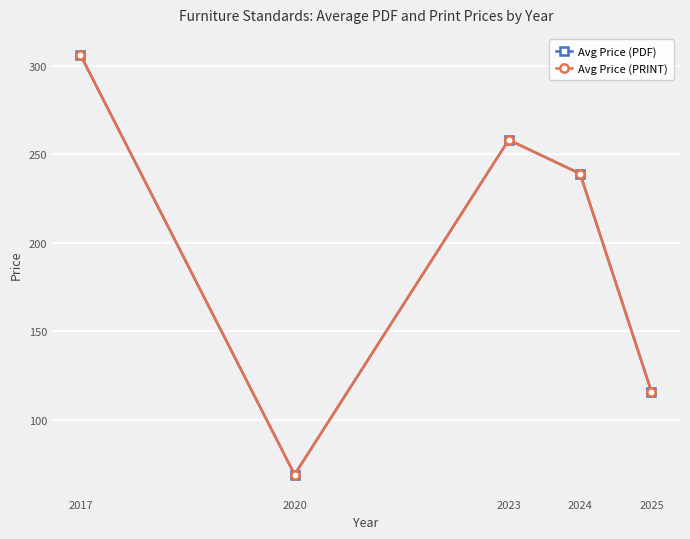

True or false: Avg Price (PRINT) has more than 2 points higher than both neighbors.

False